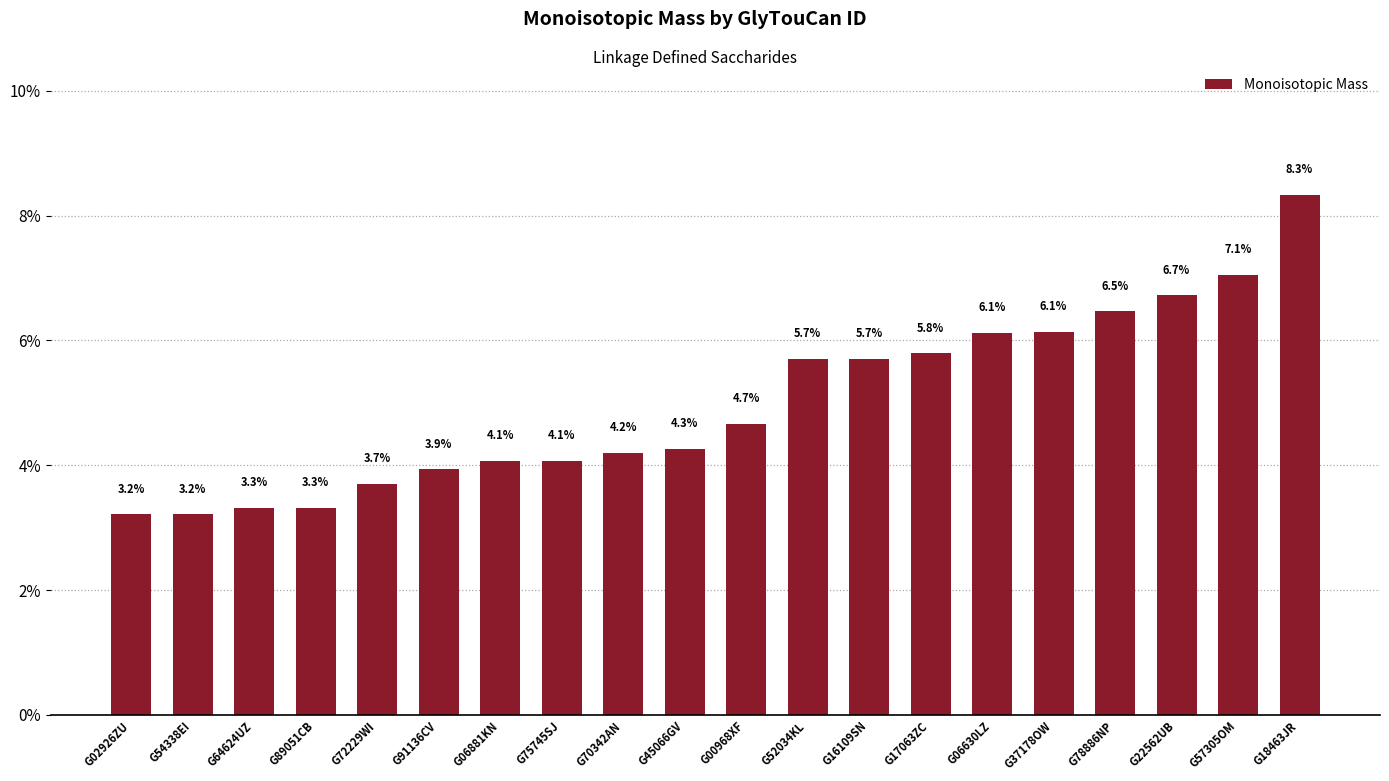

What is the maximum value shown in the chart?

8.3